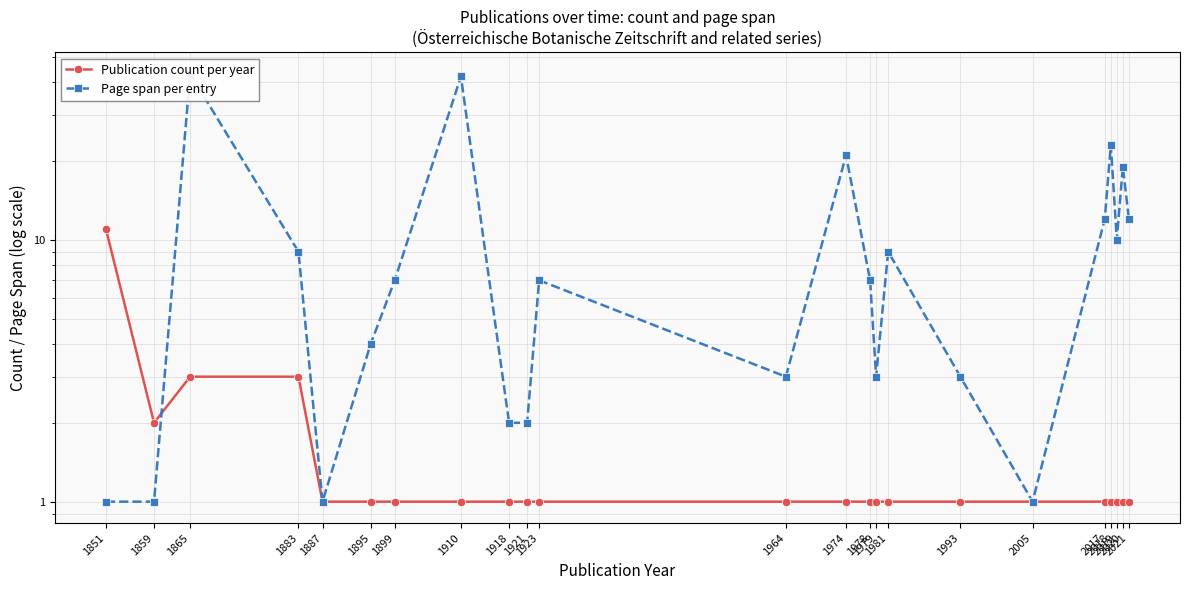

Is this an area chart (filled region under the line)?

No